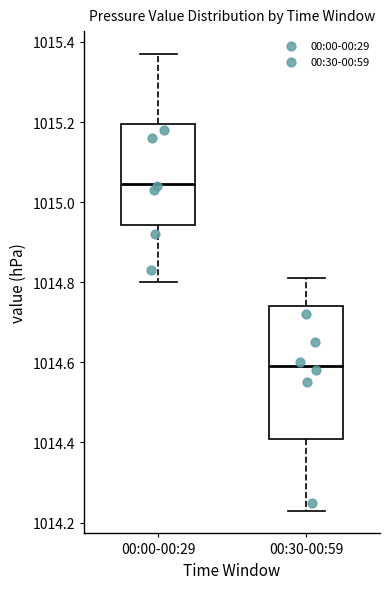

Reading left to right, read every box against the y-axis: the position of its median line, the range the box covers, and the ends of its whiskers. The values are not printed on the chart, so give them approximately, as read against the axis.

00:00-00:29: median 1015.04, box 1014.94 to 1015.20, whiskers 1014.80 to 1015.38
00:30-00:59: median 1014.60, box 1014.40 to 1014.74, whiskers 1014.24 to 1014.82